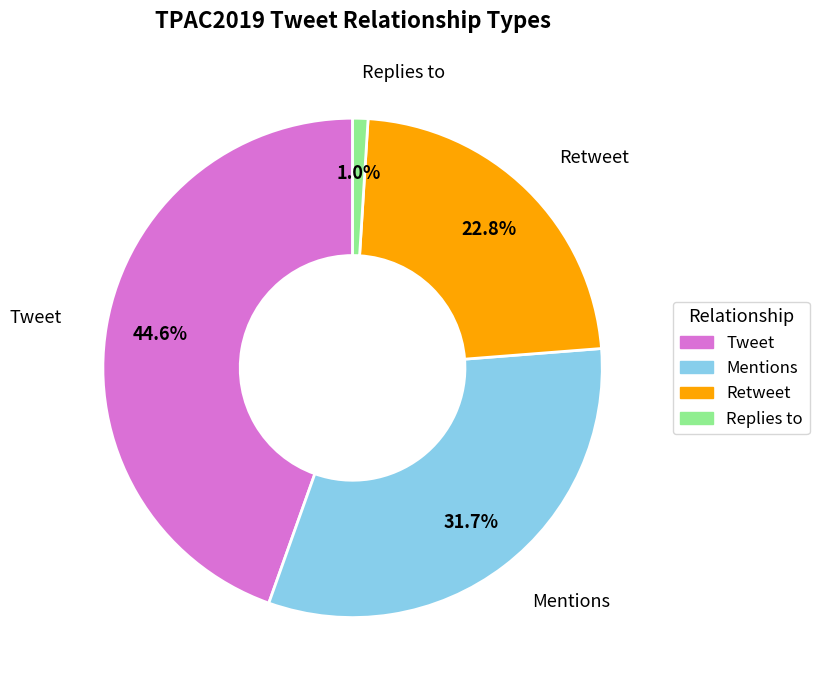

Does Tweet account for over 50% of the chart?

No